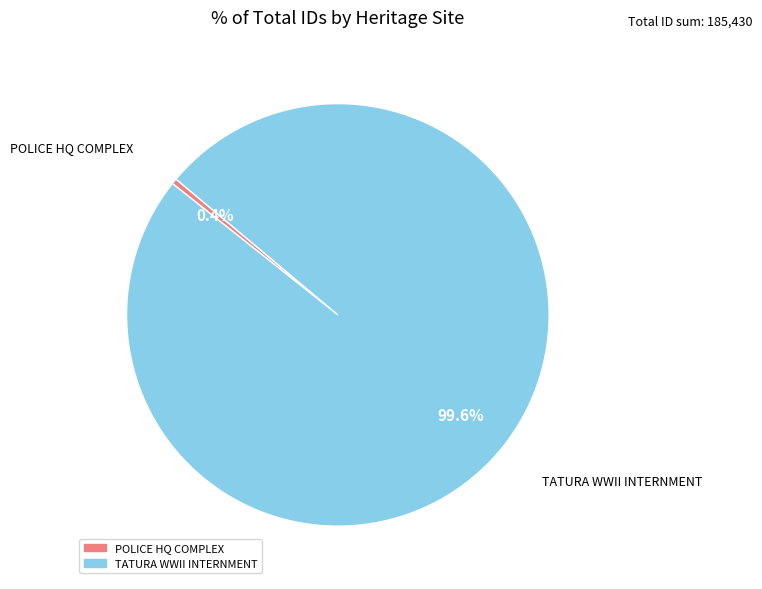

Does any single category account for the majority?

Yes